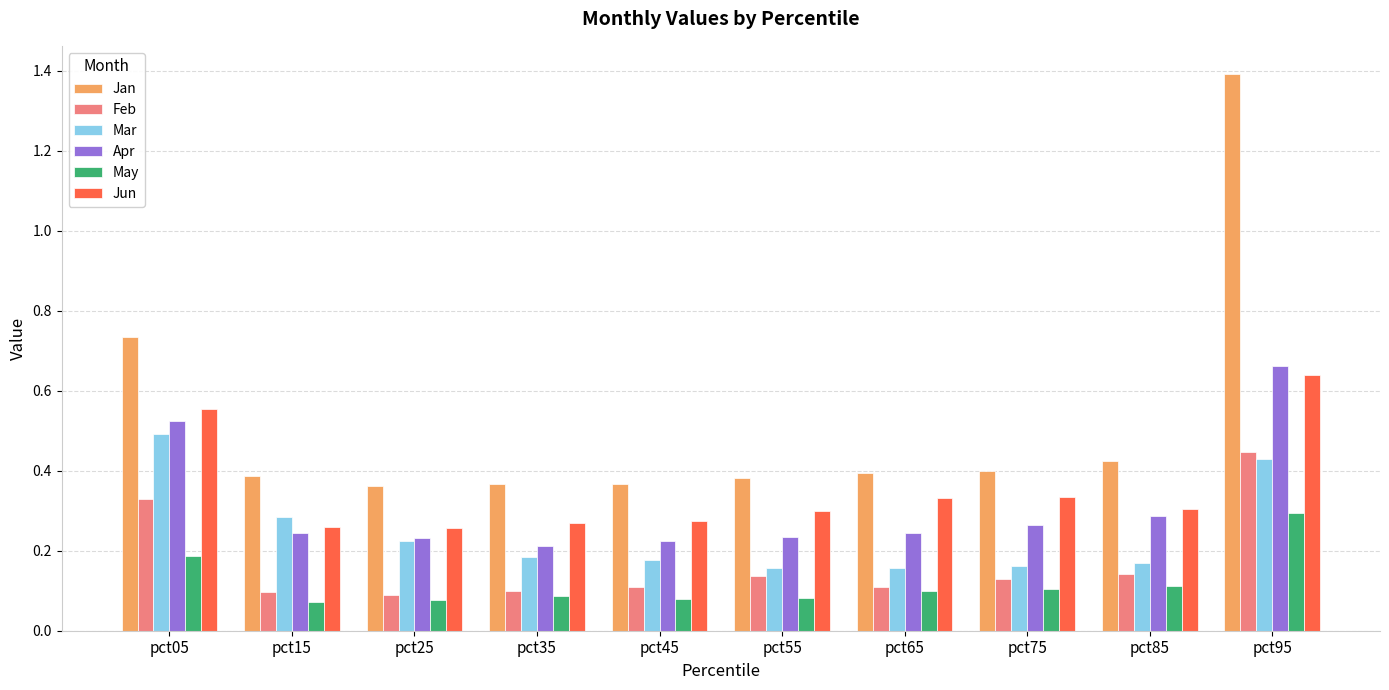

Which series has the widest spread of values?

Jan